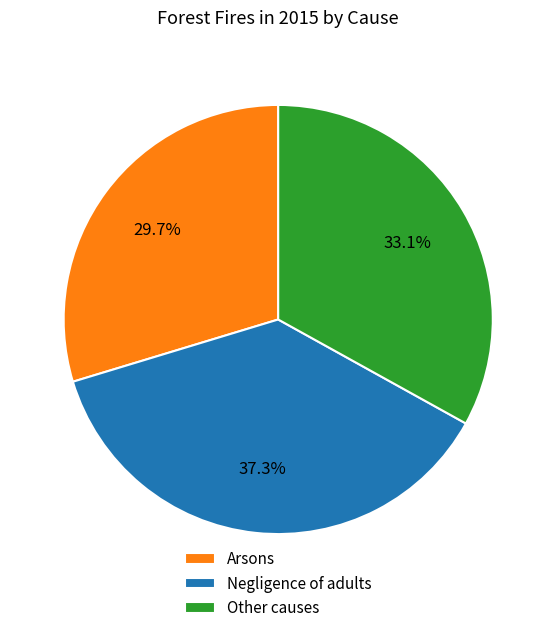

How many segments does this pie chart have?

3